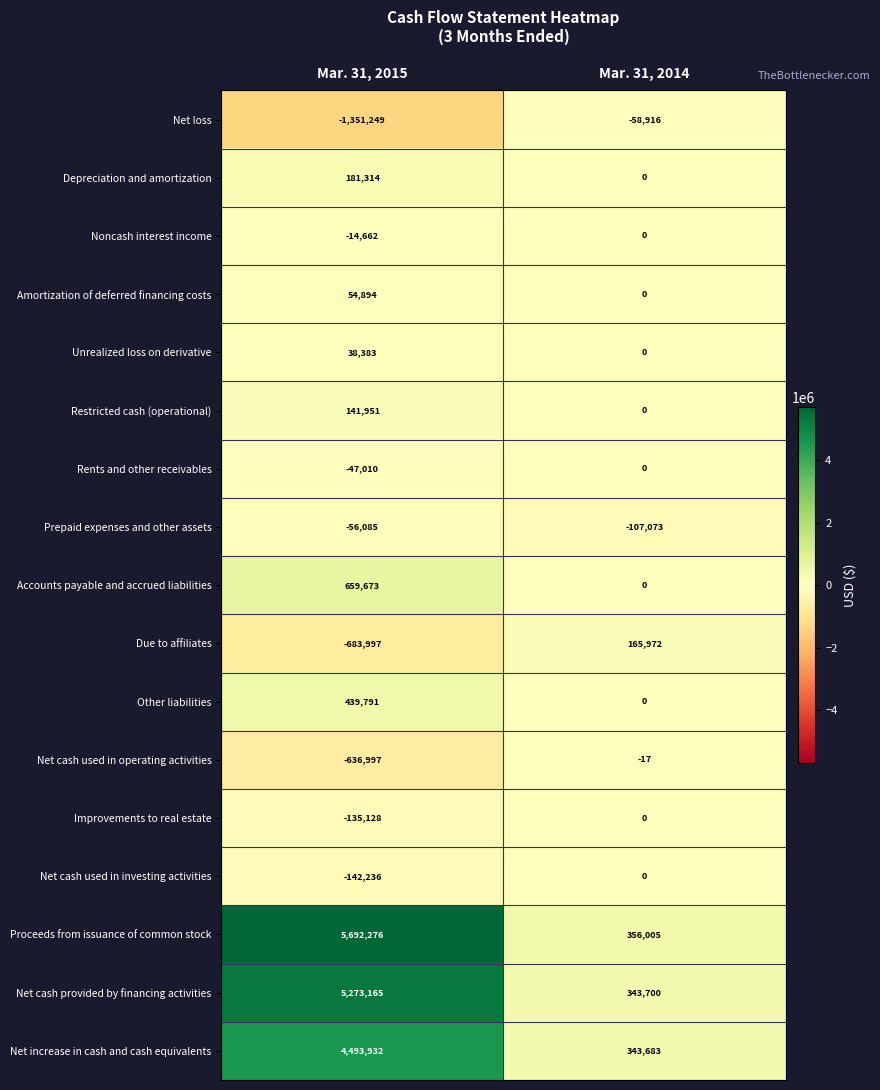

What is the sum of the Accounts payable and accrued liabilities values at Mar. 31, 2015 and Mar. 31, 2014?

659673